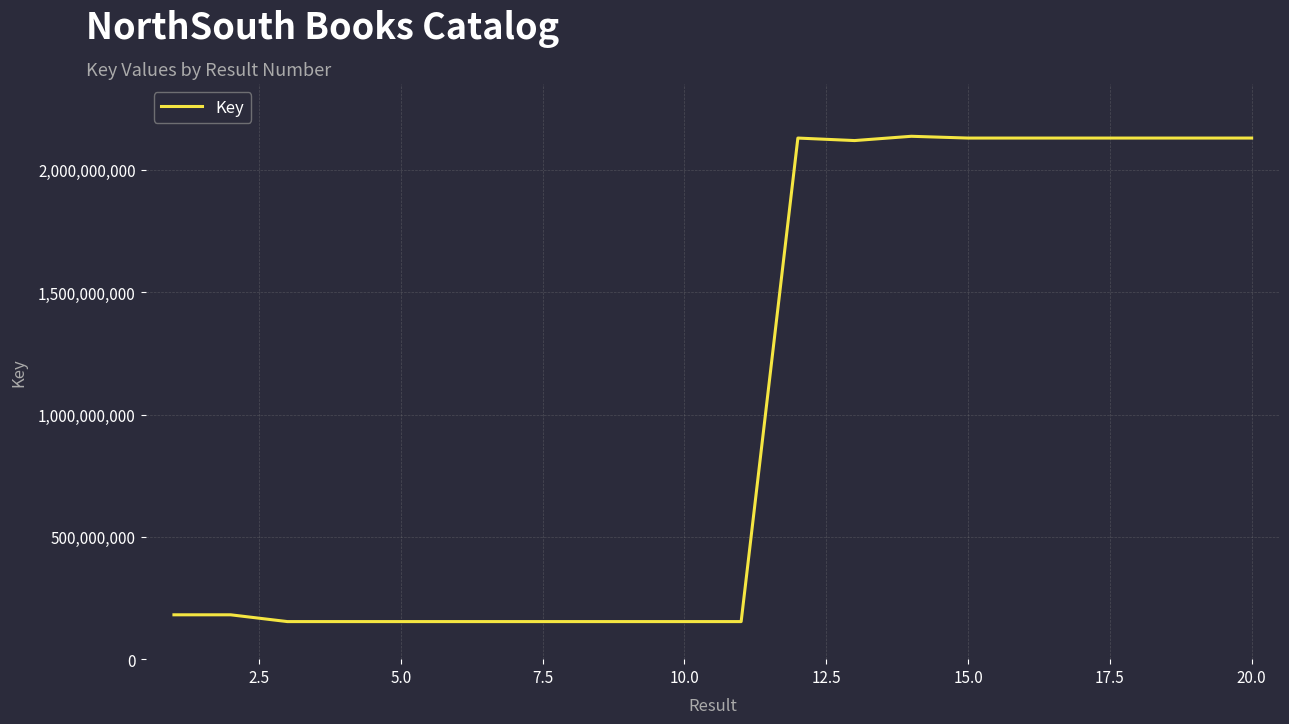

What is the greatest value displayed?

2137641560